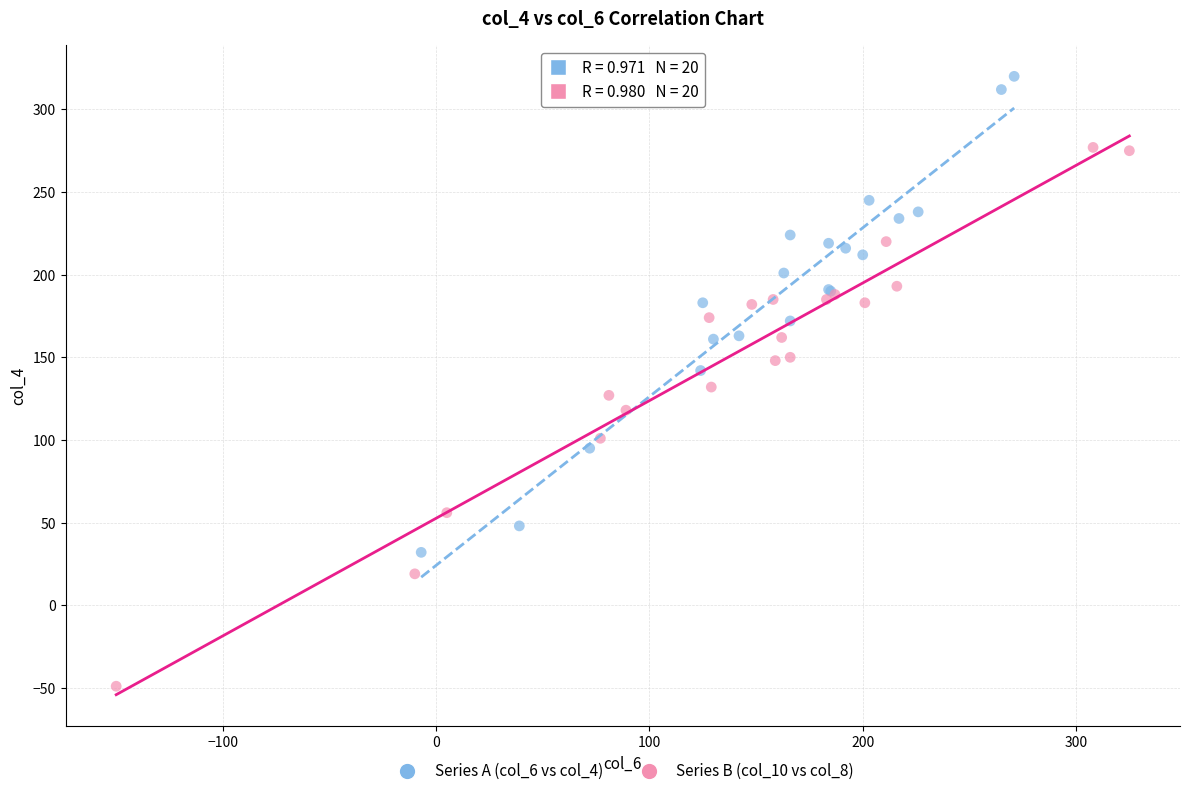

Which series reaches the minimum Y coordinate?

Series B (col_10 vs col_8)